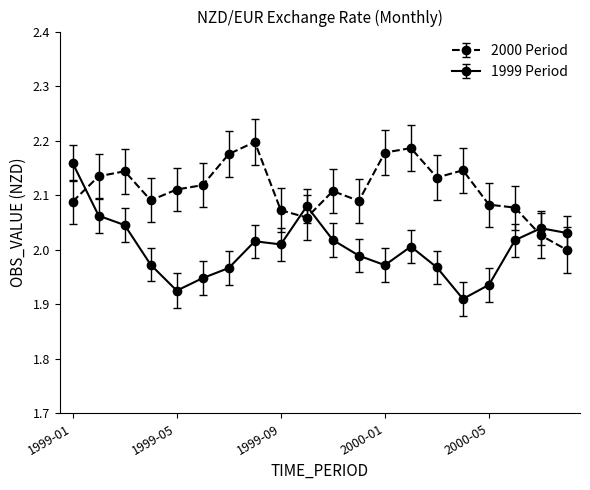

Rank the series by their average value, from highest to lowest.

2000 Period, 1999 Period